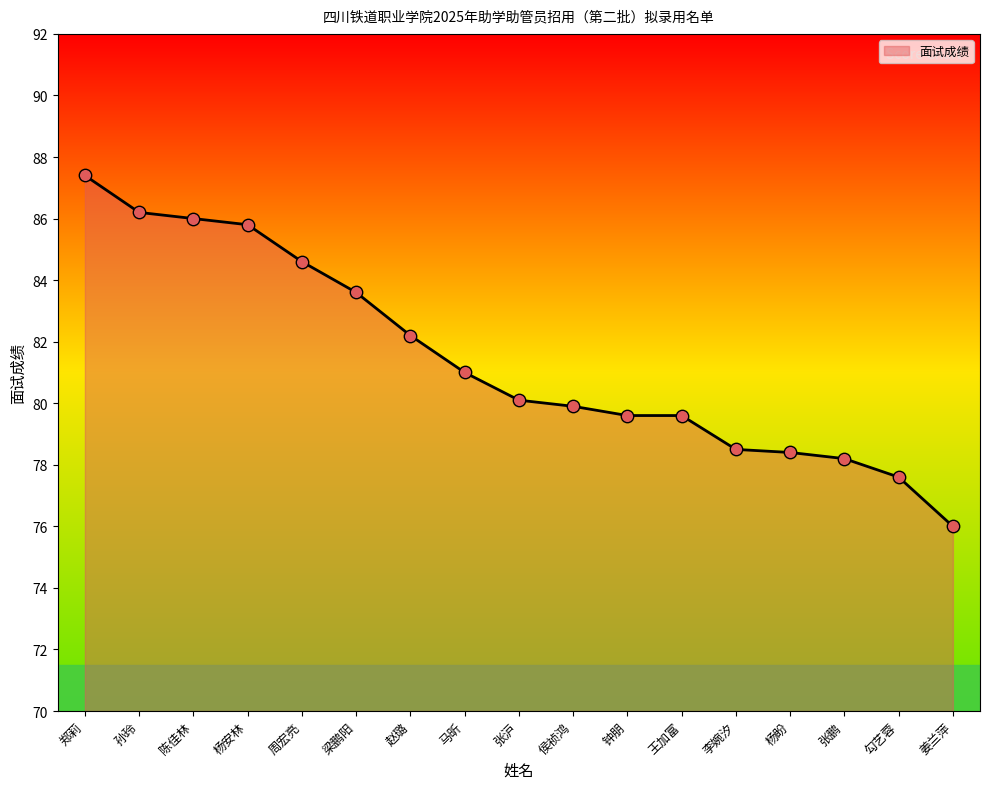

Which has a higher value, 张鹏 or 孙玲?

孙玲